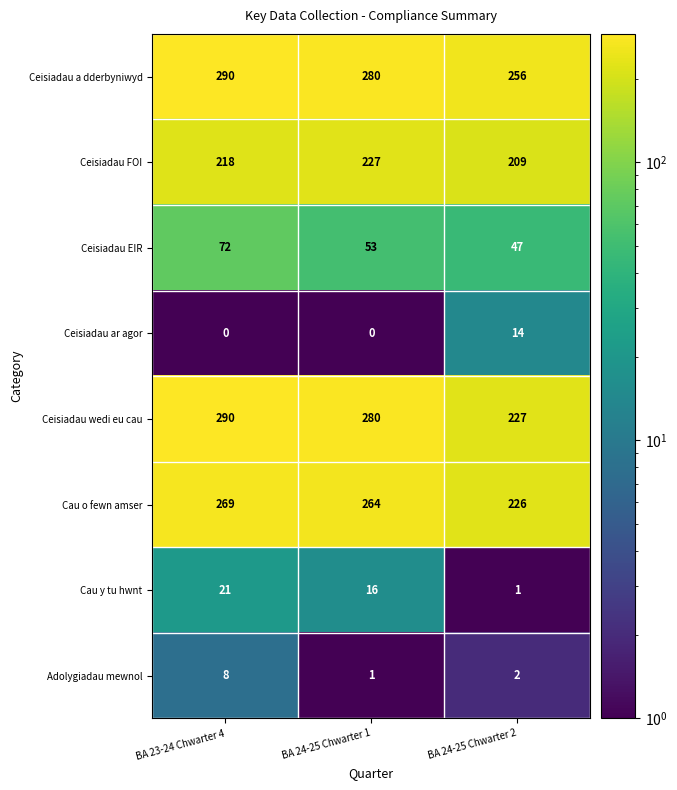

What is the difference between the highest and lowest values at BA 23-24 Chwarter 4?

290